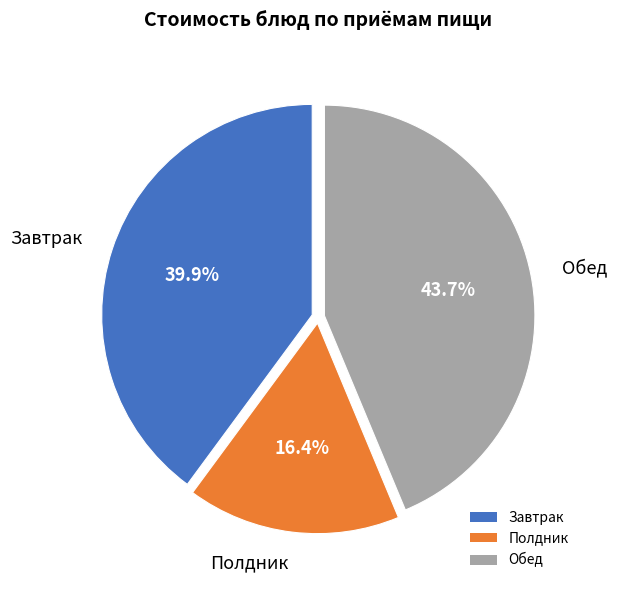

Is there a majority slice in this chart?

No